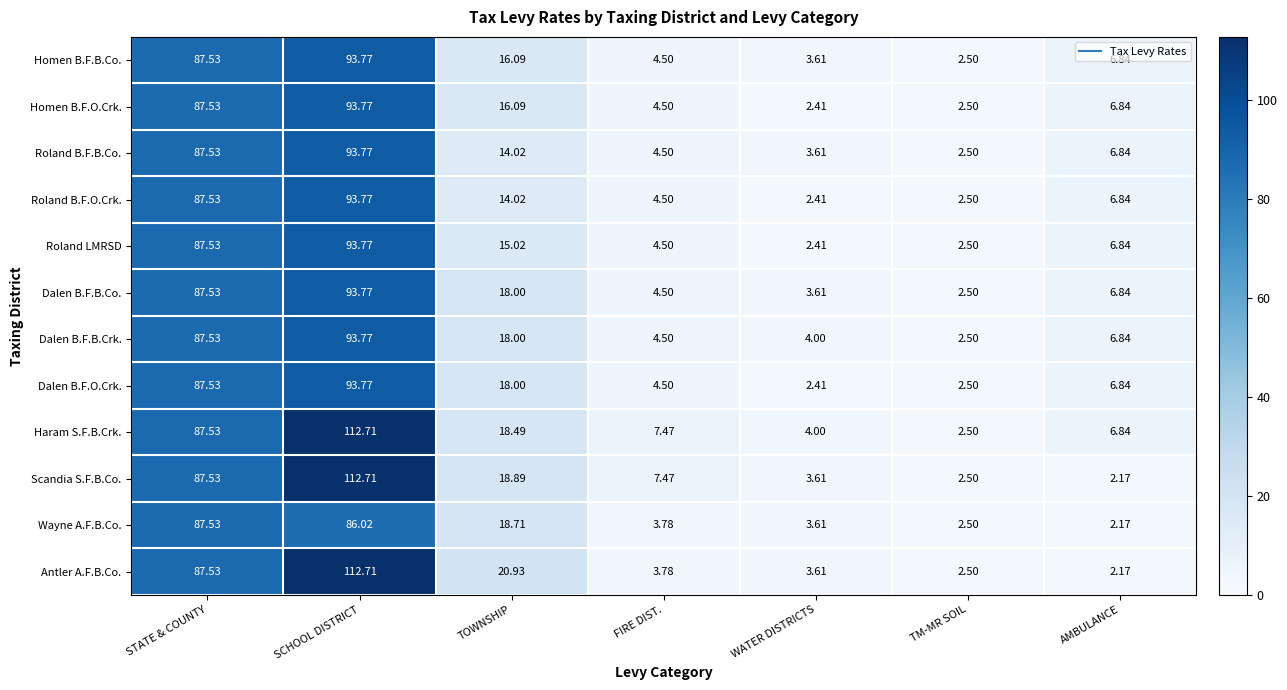

Which series has the largest total across all categories?

Haram S.F.B.Crk.